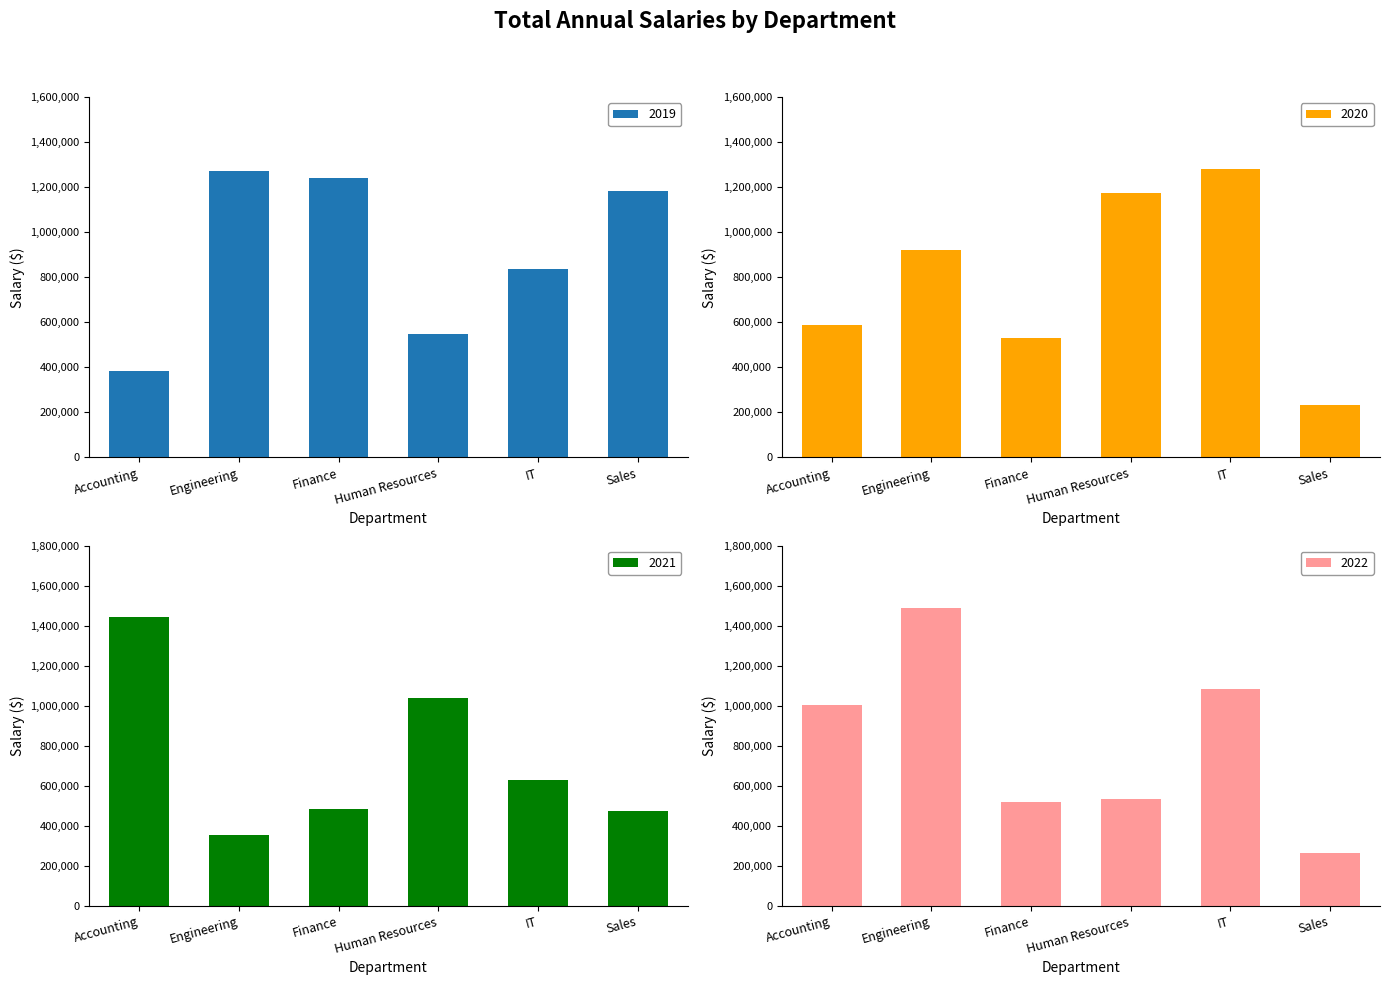

Which series has the widest spread of values?

2022